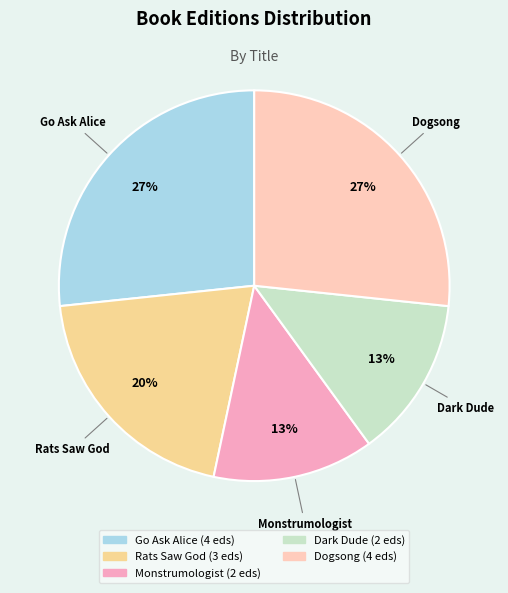

Is the sum of Rats Saw God and Dark Dude greater than half?

No